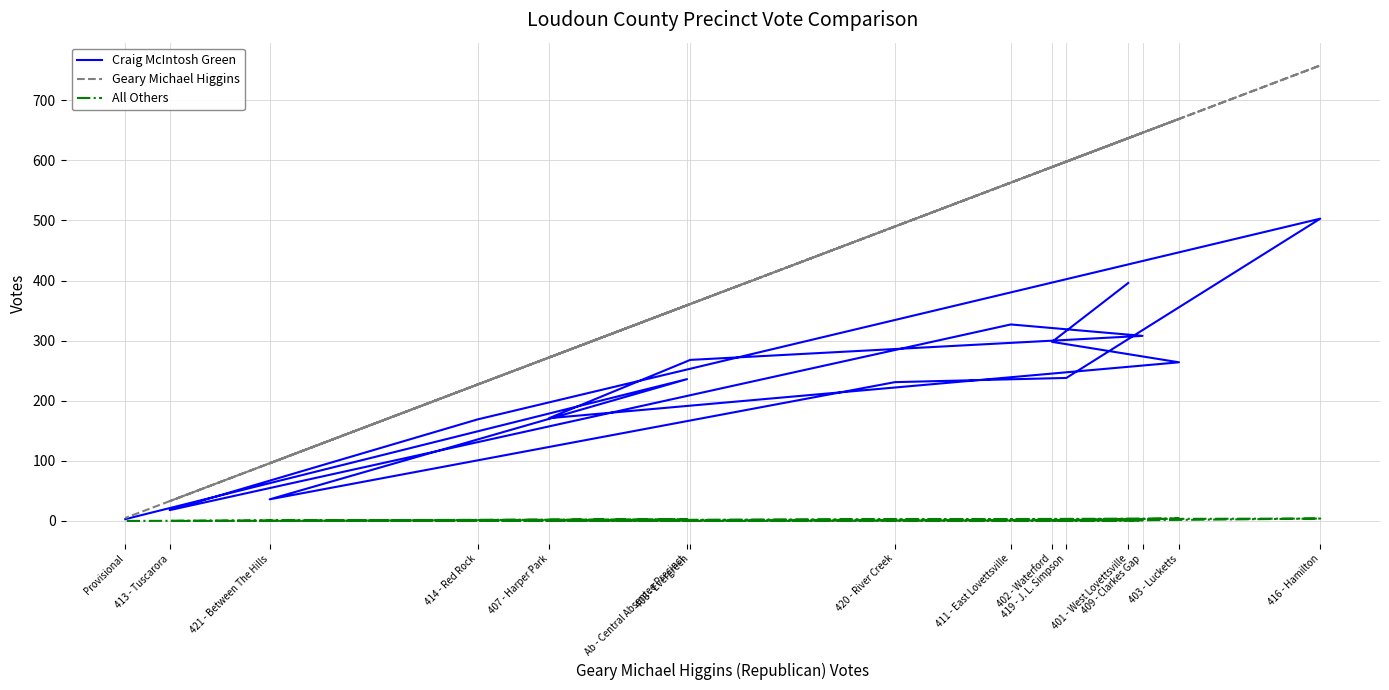

How many series are shown in this chart?

3